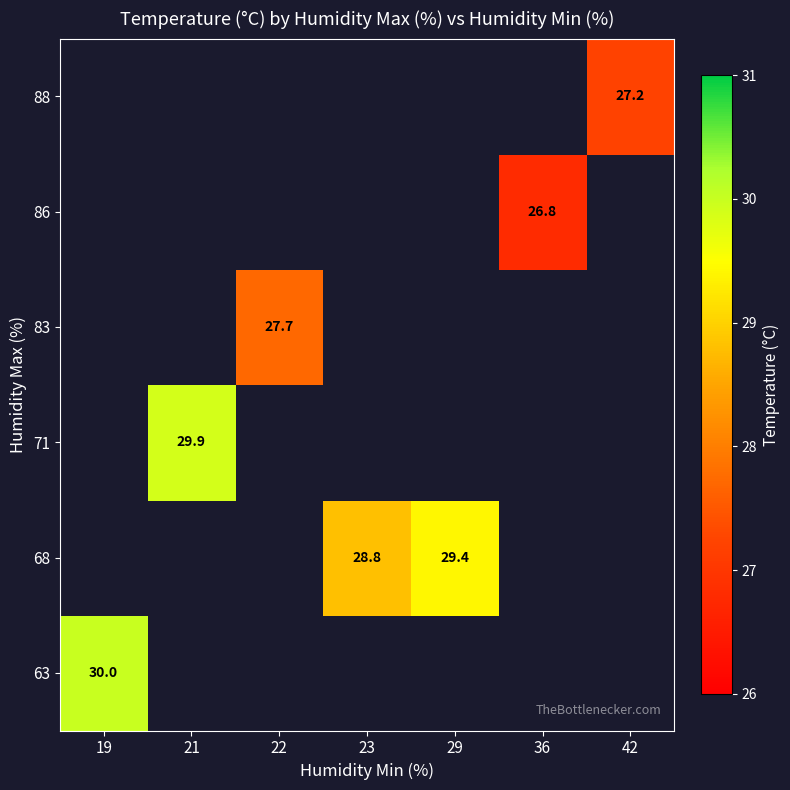

True or false: 68 has a value of 16.4 at 23.

False